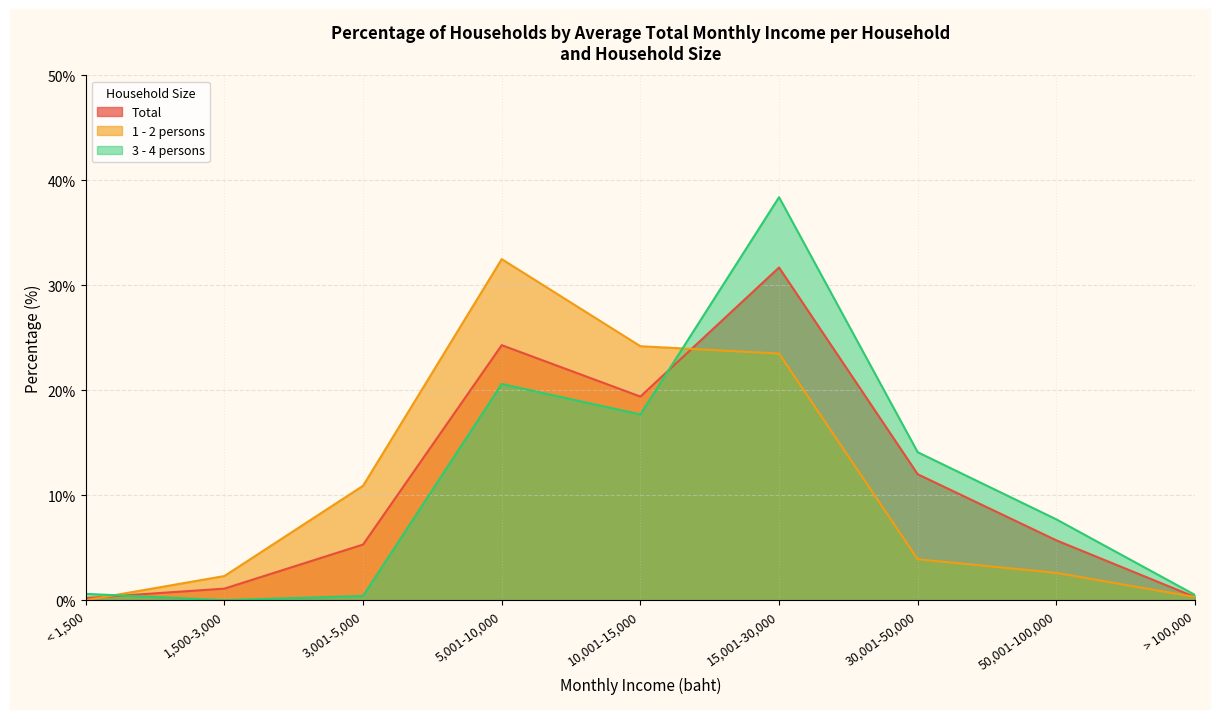

What is the sum of the 1 - 2 persons values at < 1,500 and 15,001-30,000?

23.5